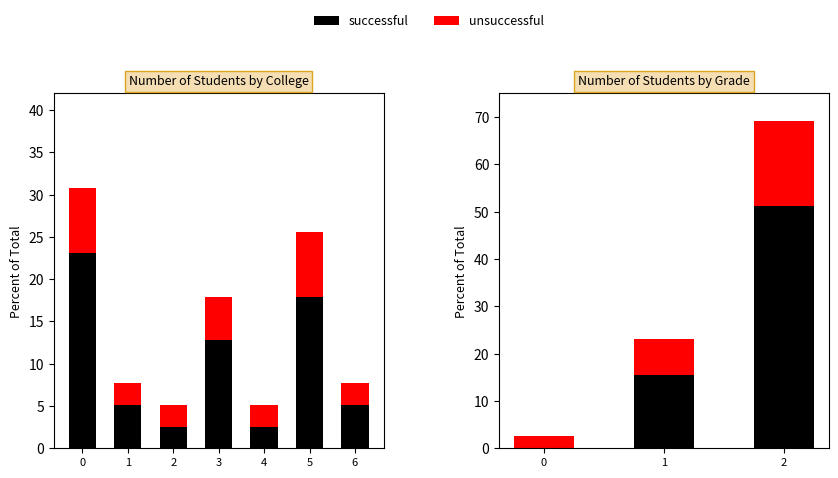

How many distinct data groups are displayed?

2